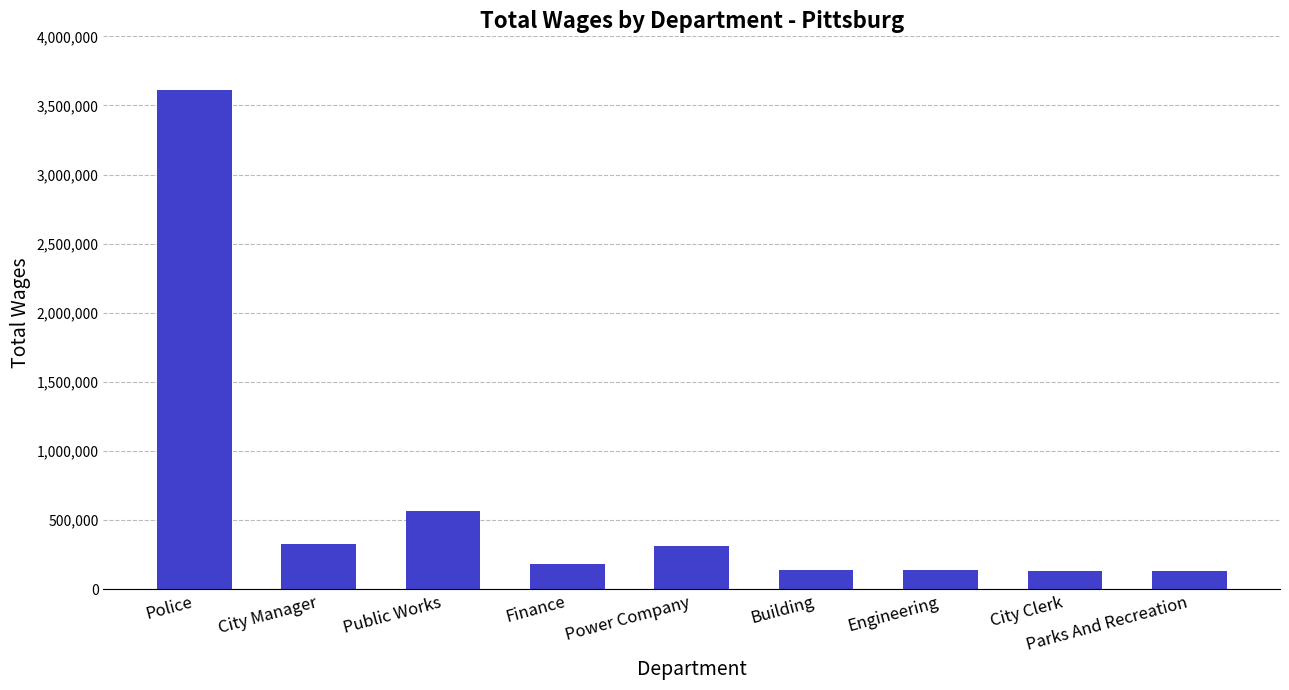

What is the change in value from Finance to Power Company?

+127873